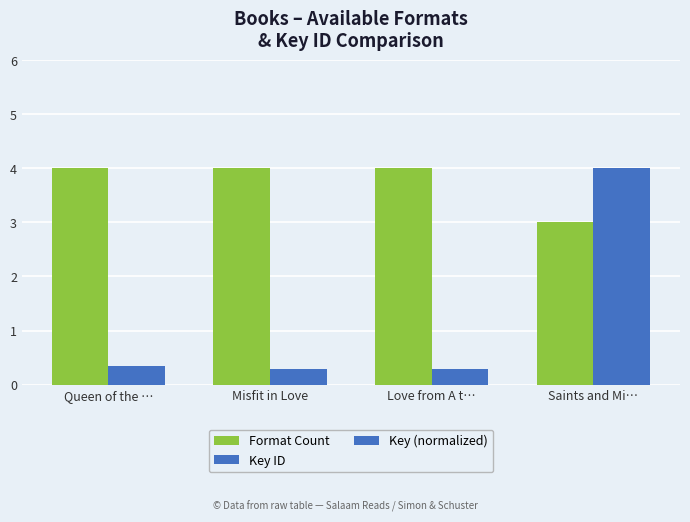

What is the label of the 2nd bar from the right?

Love from A t…